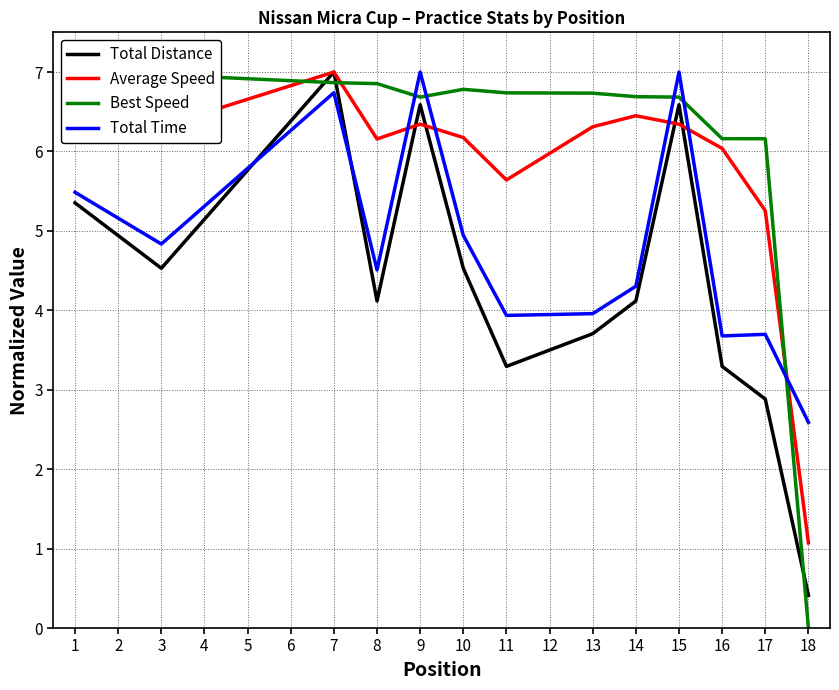

Which series ends up on top after the final intersection of Total Distance and Total Time?

Total Time